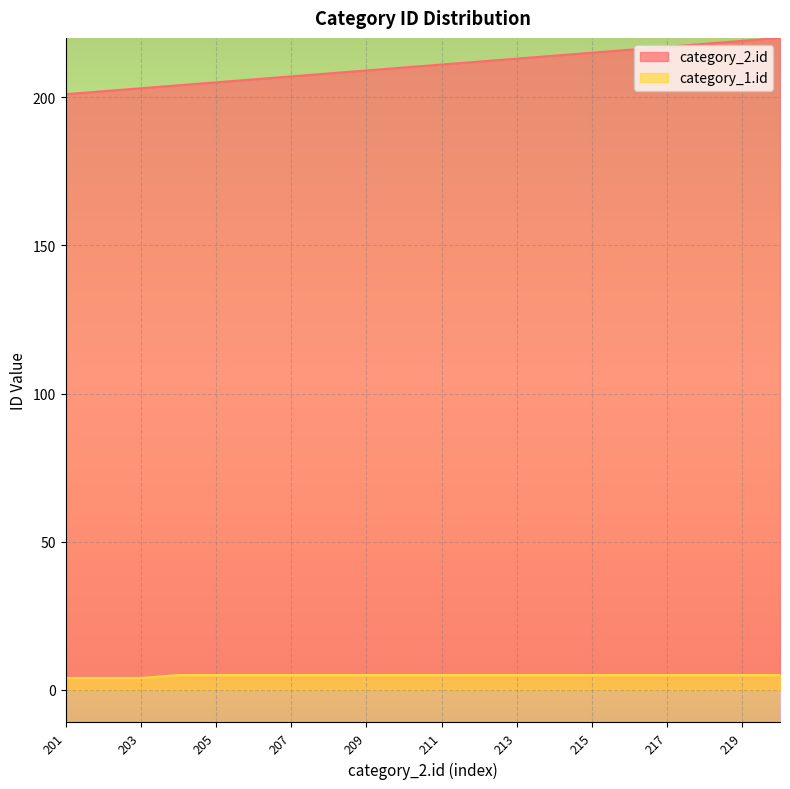

What is the difference between the maximum and minimum values in the category_1.id series?

1